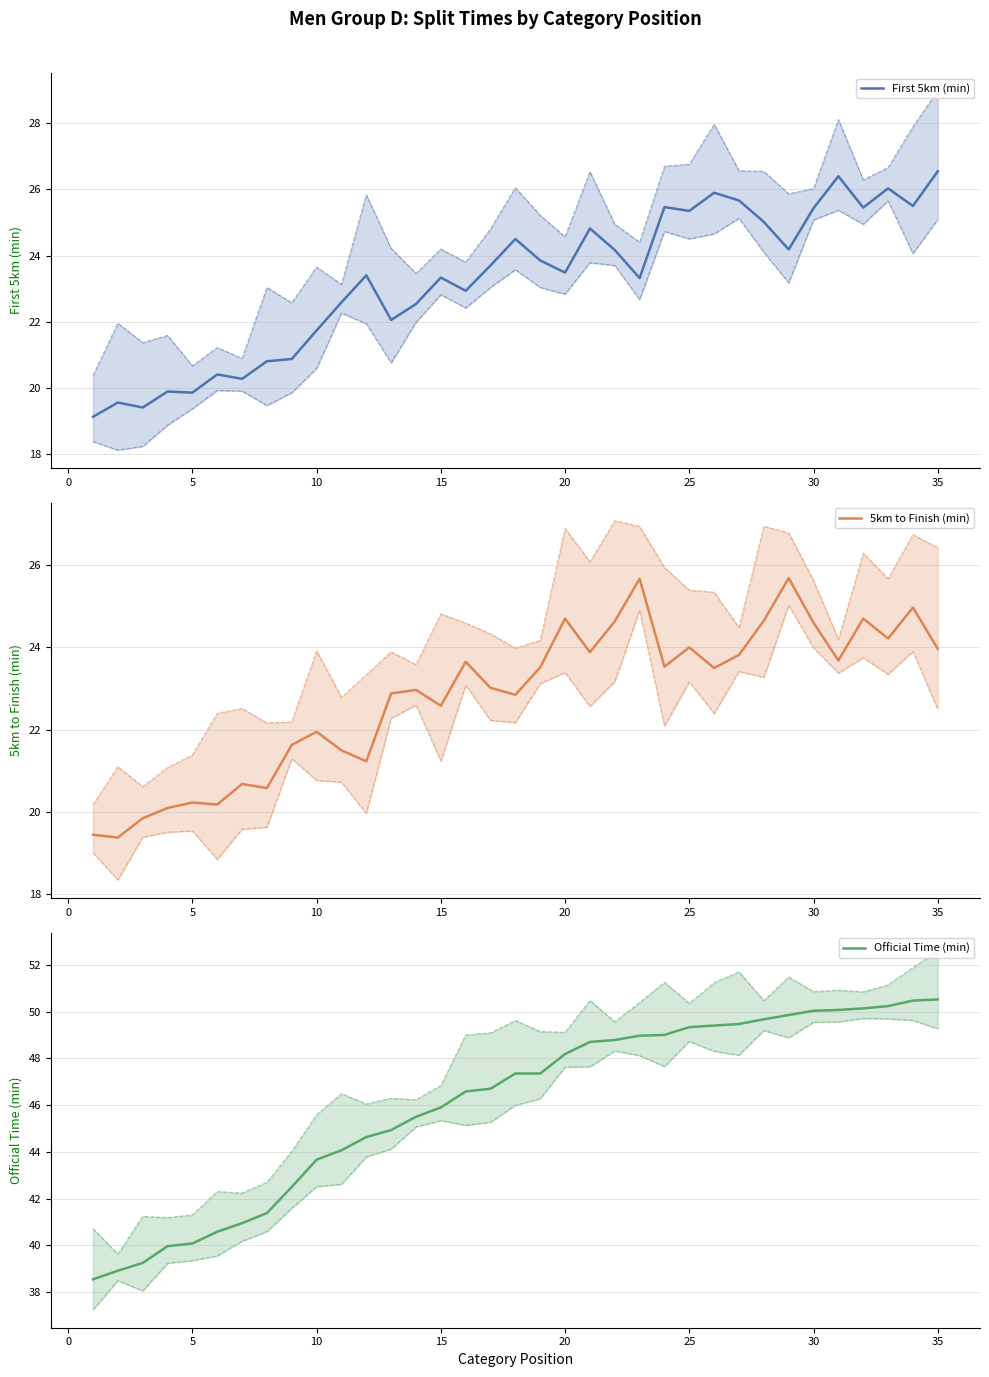

Is this an area chart (filled region under the line)?

No